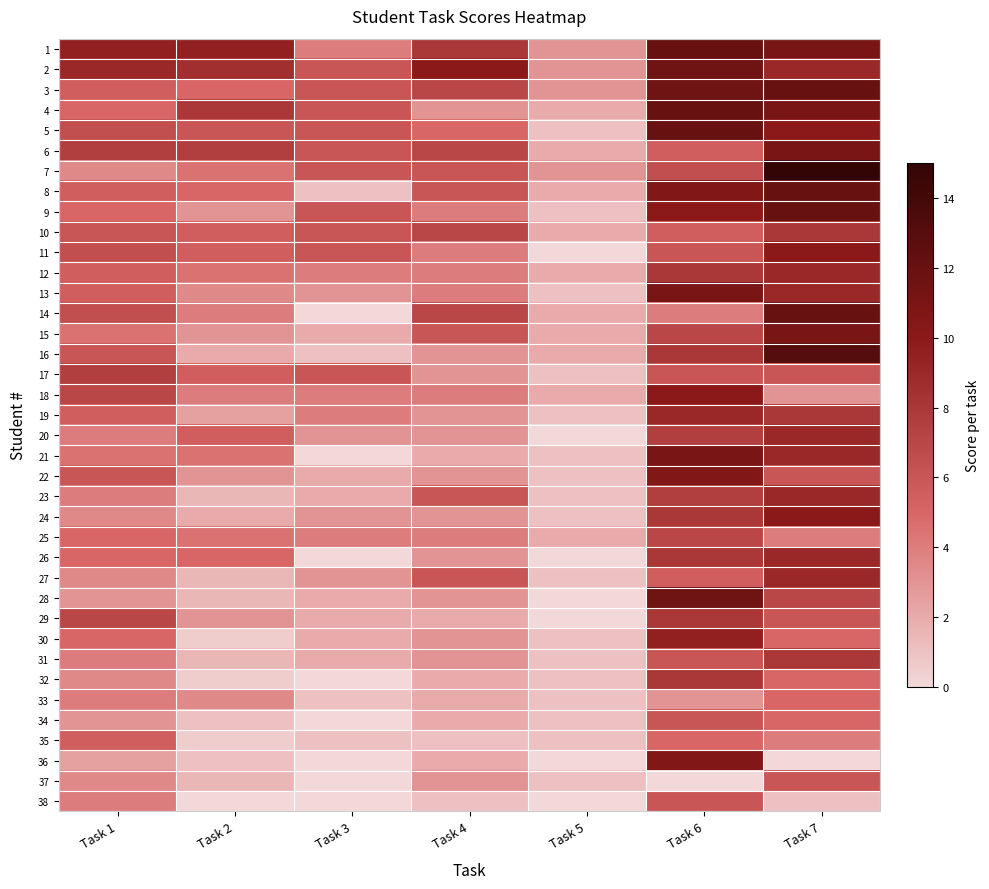

Reading right to left, transcribe all the data shown in this chart.

1: Task 7=11.0	Task 6=12.0	Task 5=3.0	Task 4=8.0	Task 3=4.0	Task 2=9.5	Task 1=9.5
2: Task 7=9.0	Task 6=11.5	Task 5=3.0	Task 4=10.0	Task 3=6.0	Task 2=8.5	Task 1=9.0
3: Task 7=12.0	Task 6=11.5	Task 5=3.0	Task 4=7.0	Task 3=6.0	Task 2=5.0	Task 1=5.5
4: Task 7=11.0	Task 6=12.0	Task 5=2.0	Task 4=3.0	Task 3=6.0	Task 2=8.0	Task 1=5.0
5: Task 7=10.0	Task 6=12.0	Task 5=1.0	Task 4=5.0	Task 3=6.0	Task 2=6.0	Task 1=6.5
6: Task 7=11.0	Task 6=5.5	Task 5=2.0	Task 4=7.0	Task 3=6.0	Task 2=7.5	Task 1=7.5
7: Task 7=15.0	Task 6=6.5	Task 5=3.0	Task 4=6.0	Task 3=6.0	Task 2=4.5	Task 1=3.5
8: Task 7=12.0	Task 6=10.5	Task 5=2.0	Task 4=6.0	Task 3=1.0	Task 2=5.0	Task 1=5.5
9: Task 7=12.0	Task 6=10.0	Task 5=1.0	Task 4=4.0	Task 3=6.0	Task 2=3.0	Task 1=5.0
10: Task 7=8.0	Task 6=5.5	Task 5=2.0	Task 4=7.0	Task 3=6.0	Task 2=5.5	Task 1=6.0
11: Task 7=10.0	Task 6=6.0	Task 5=0.0	Task 4=4.0	Task 3=6.0	Task 2=5.5	Task 1=6.5
12: Task 7=9.0	Task 6=8.0	Task 5=2.0	Task 4=4.0	Task 3=4.0	Task 2=4.5	Task 1=5.5
13: Task 7=9.0	Task 6=11.0	Task 5=1.0	Task 4=4.0	Task 3=3.0	Task 2=3.5	Task 1=5.5
14: Task 7=12.0	Task 6=4.0	Task 5=2.0	Task 4=7.0	Task 3=0.0	Task 2=4.0	Task 1=6.5
15: Task 7=11.0	Task 6=7.0	Task 5=2.0	Task 4=6.0	Task 3=2.0	Task 2=3.0	Task 1=4.5
16: Task 7=13.0	Task 6=8.0	Task 5=2.0	Task 4=3.0	Task 3=1.0	Task 2=2.0	Task 1=6.0
17: Task 7=6.0	Task 6=6.0	Task 5=1.0	Task 4=3.0	Task 3=6.0	Task 2=5.5	Task 1=7.5
18: Task 7=3.0	Task 6=10.0	Task 5=2.0	Task 4=4.0	Task 3=4.0	Task 2=4.0	Task 1=7.0
19: Task 7=8.0	Task 6=9.0	Task 5=1.0	Task 4=3.0	Task 3=4.0	Task 2=2.5	Task 1=5.5
20: Task 7=9.0	Task 6=7.5	Task 5=0.0	Task 4=3.0	Task 3=3.0	Task 2=5.5	Task 1=4.0
21: Task 7=9.0	Task 6=11.0	Task 5=1.0	Task 4=2.0	Task 3=0.0	Task 2=4.5	Task 1=4.5
22: Task 7=6.0	Task 6=10.5	Task 5=1.0	Task 4=3.0	Task 3=2.0	Task 2=3.0	Task 1=6.0
23: Task 7=9.0	Task 6=7.5	Task 5=1.0	Task 4=6.0	Task 3=2.0	Task 2=1.5	Task 1=4.0
24: Task 7=10.0	Task 6=8.0	Task 5=1.0	Task 4=3.0	Task 3=3.0	Task 2=2.0	Task 1=3.5
25: Task 7=4.0	Task 6=7.0	Task 5=2.0	Task 4=4.0	Task 3=4.0	Task 2=4.5	Task 1=5.0
26: Task 7=9.0	Task 6=8.0	Task 5=0.0	Task 4=3.0	Task 3=0.0	Task 2=5.0	Task 1=5.0
27: Task 7=9.0	Task 6=5.5	Task 5=1.0	Task 4=6.0	Task 3=3.0	Task 2=1.5	Task 1=3.5
28: Task 7=7.0	Task 6=11.5	Task 5=0.0	Task 4=3.0	Task 3=2.0	Task 2=1.5	Task 1=3.0
29: Task 7=6.0	Task 6=8.0	Task 5=0.0	Task 4=2.0	Task 3=2.0	Task 2=3.0	Task 1=7.0
30: Task 7=5.0	Task 6=9.5	Task 5=1.0	Task 4=3.0	Task 3=2.0	Task 2=0.5	Task 1=5.0
31: Task 7=8.0	Task 6=6.0	Task 5=1.0	Task 4=3.0	Task 3=2.0	Task 2=1.5	Task 1=4.0
32: Task 7=5.0	Task 6=8.0	Task 5=1.0	Task 4=2.0	Task 3=0.0	Task 2=0.5	Task 1=3.5
33: Task 7=5.0	Task 6=3.0	Task 5=1.0	Task 4=2.0	Task 3=1.0	Task 2=3.5	Task 1=4.0
34: Task 7=5.0	Task 6=6.0	Task 5=1.0	Task 4=2.0	Task 3=0.0	Task 2=1.0	Task 1=3.0
35: Task 7=4.0	Task 6=5.0	Task 5=1.0	Task 4=1.0	Task 3=1.0	Task 2=0.5	Task 1=5.5
36: Task 7=0.0	Task 6=10.5	Task 5=0.0	Task 4=2.0	Task 3=0.0	Task 2=1.0	Task 1=2.5
37: Task 7=6.0	Task 6=0.0	Task 5=1.0	Task 4=3.0	Task 3=0.0	Task 2=1.5	Task 1=3.5
38: Task 7=1.0	Task 6=6.0	Task 5=0.0	Task 4=1.0	Task 3=0.0	Task 2=0.0	Task 1=4.0